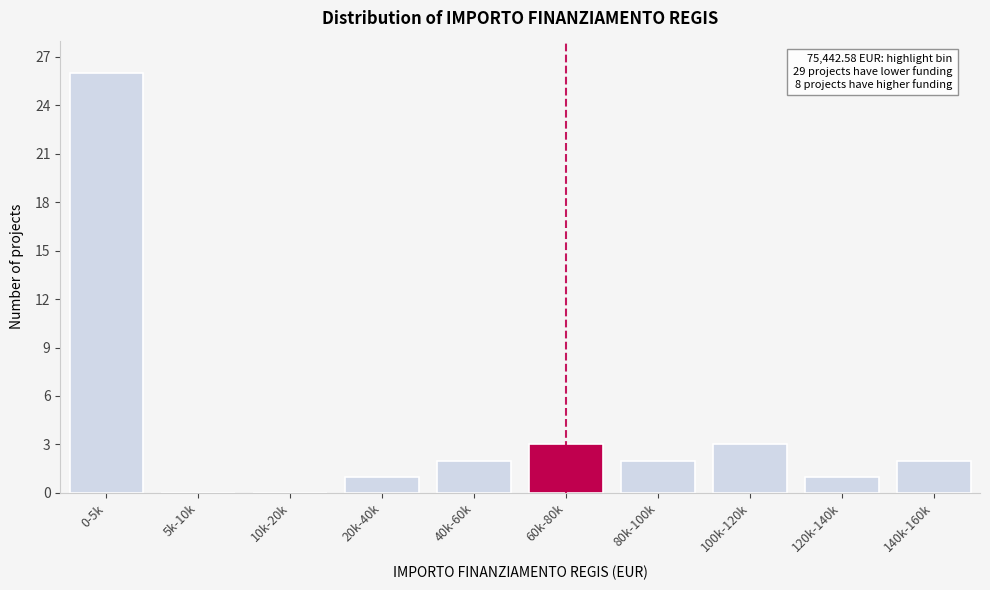

Reading right to left, what are all the values shown in this chart?

140k-160k=2	120k-140k=1	100k-120k=3	80k-100k=2	60k-80k=3	40k-60k=2	20k-40k=1	10k-20k=0	5k-10k=0	0-5k=26